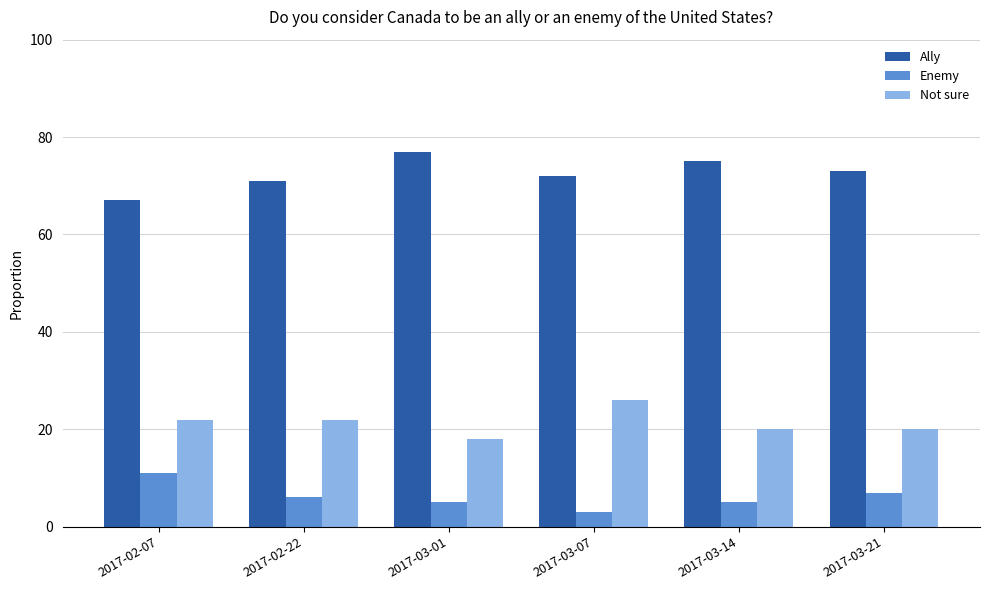

Does the chart contain stacked bars?

No